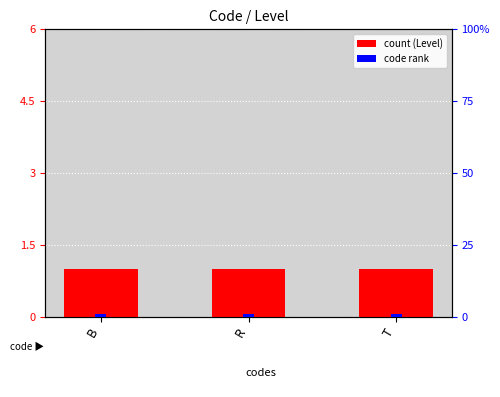

Between B and R, which is larger?

B